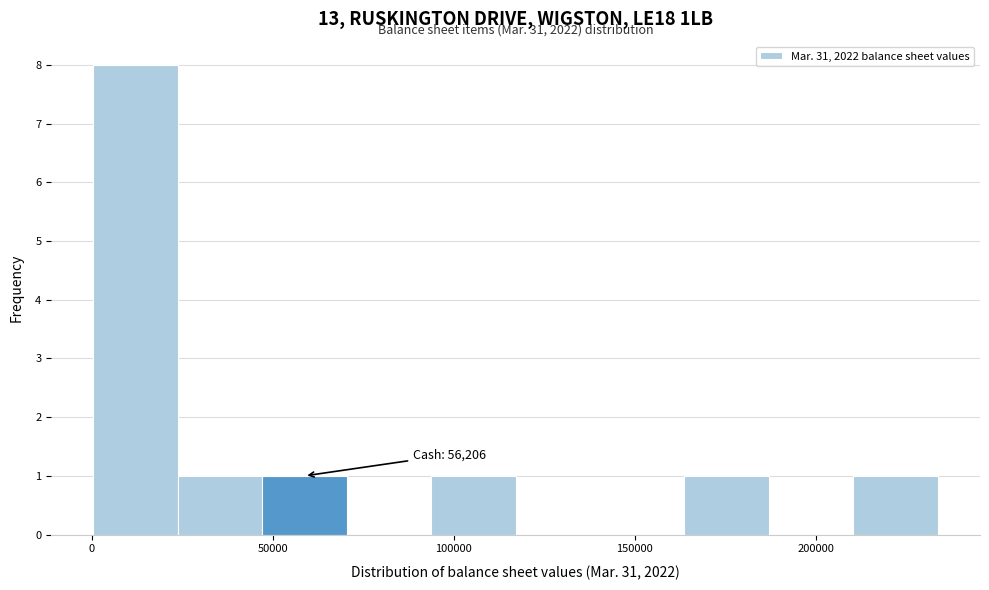

Which range on the x-axis has the tallest bar?

0 to 25000